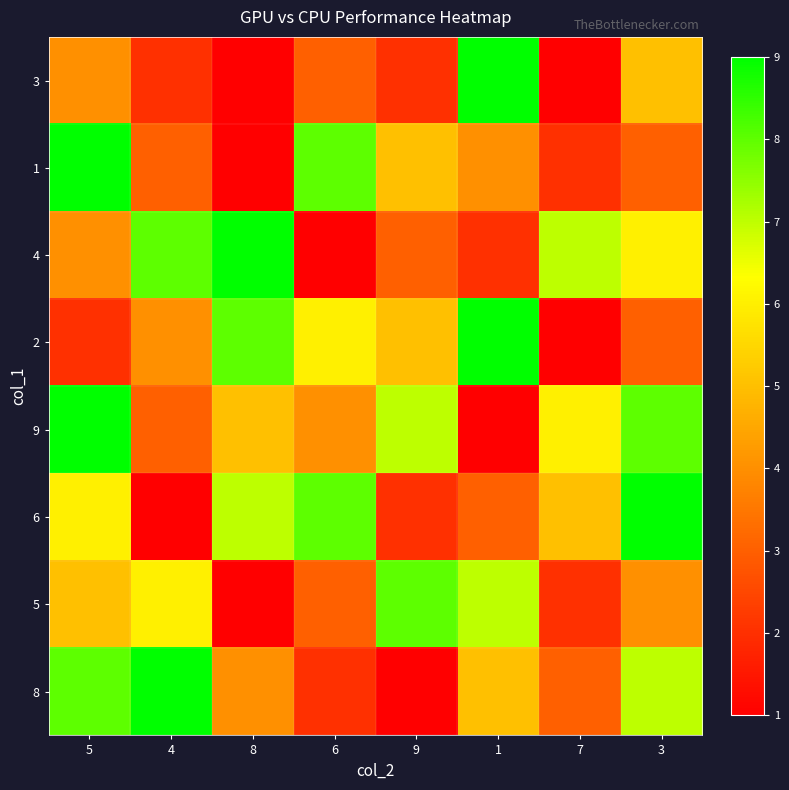

Reading right to left, transcribe all the data shown in this chart.

3: 3=5	7=1	1=9	9=2	6=3	8=1	4=2	5=4
1: 3=3	7=2	1=4	9=5	6=8	8=1	4=3	5=9
4: 3=6	7=7	1=2	9=3	6=1	8=9	4=8	5=4
2: 3=3	7=1	1=9	9=5	6=6	8=8	4=4	5=2
9: 3=8	7=6	1=1	9=7	6=4	8=5	4=3	5=9
6: 3=9	7=5	1=3	9=2	6=8	8=7	4=1	5=6
5: 3=4	7=2	1=7	9=8	6=3	8=1	4=6	5=5
8: 3=7	7=3	1=5	9=1	6=2	8=4	4=9	5=8